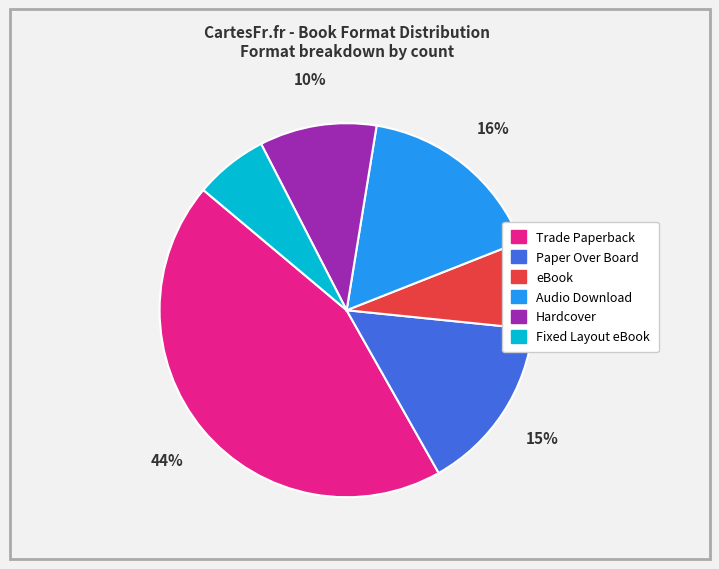

The Trade Paperback slice represents 55% of the pie. True or false?

False